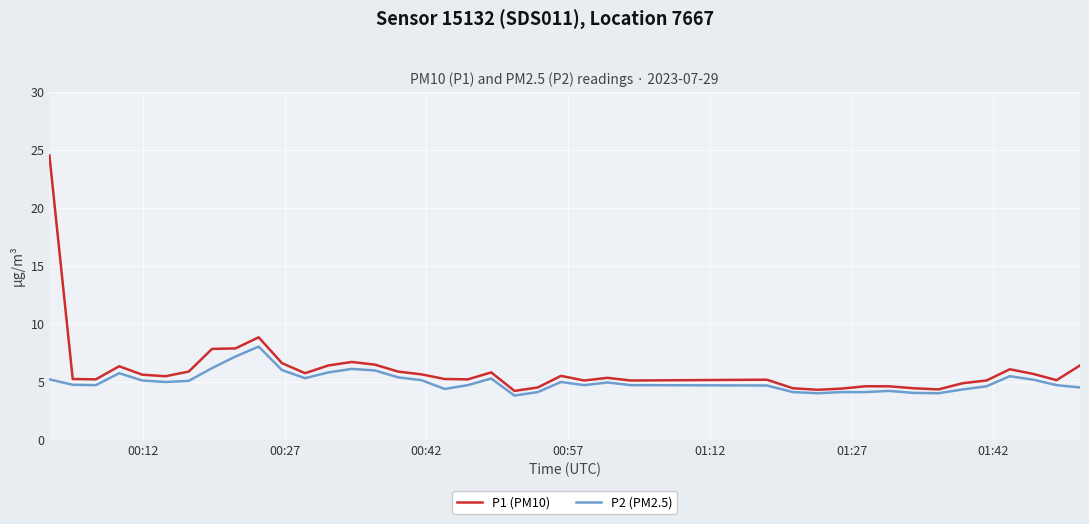

Which series has the widest spread of values?

P1 (PM10)